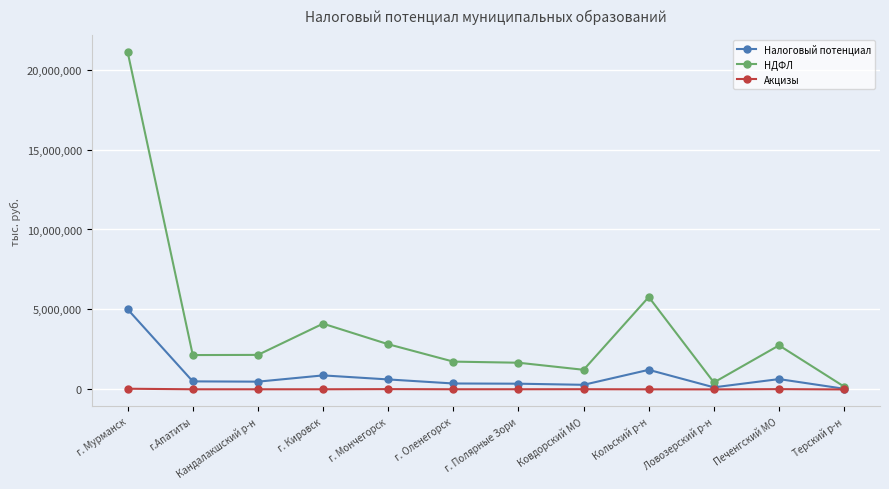

Which series changed the most between г. Кировск and г. Мончегорск?

НДФЛ